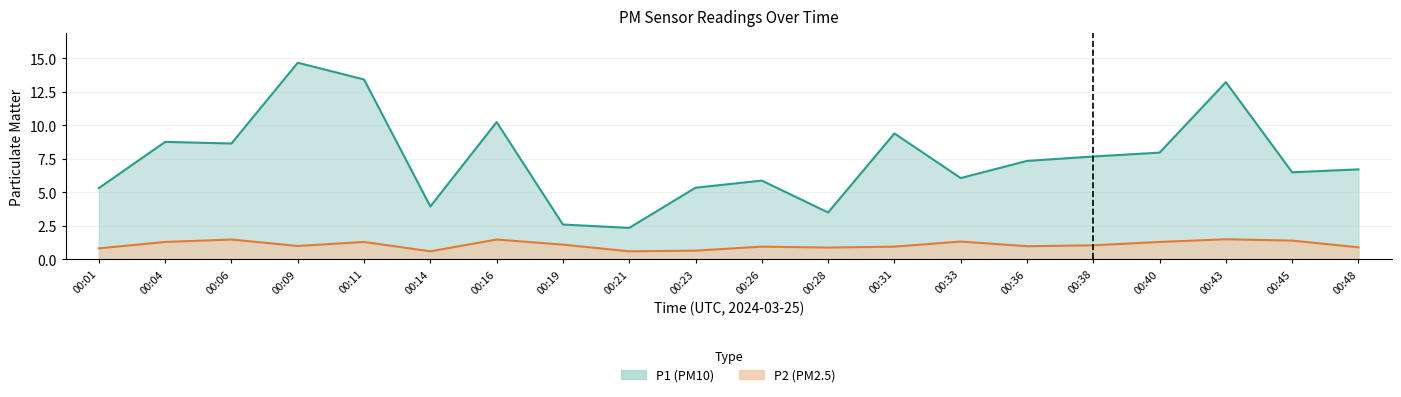

What is the spread (max minus min) of values at 00:21?

1.8